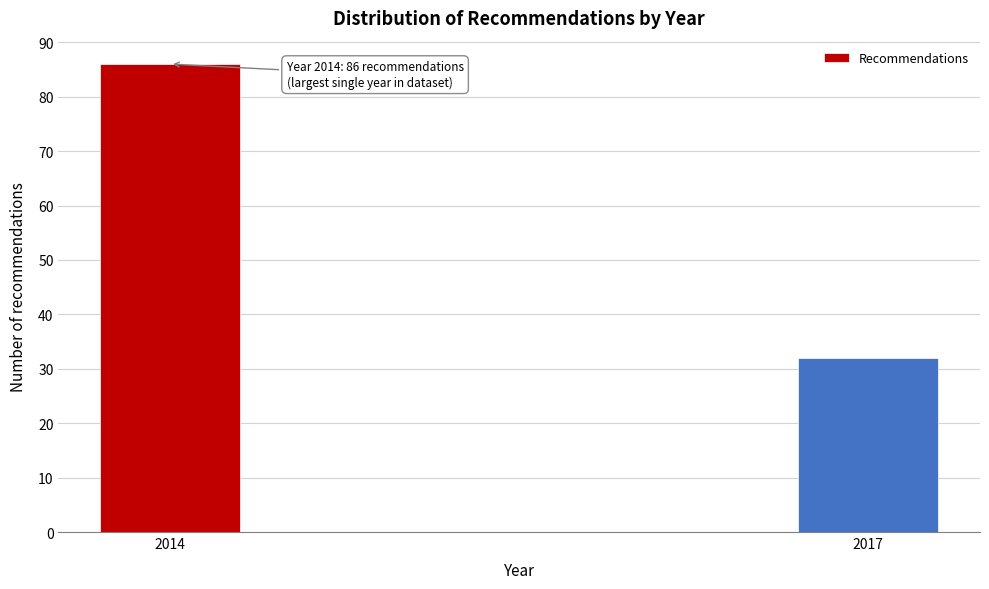

Reading left to right, list all the values displayed in this chart.

2014=86	2017=32